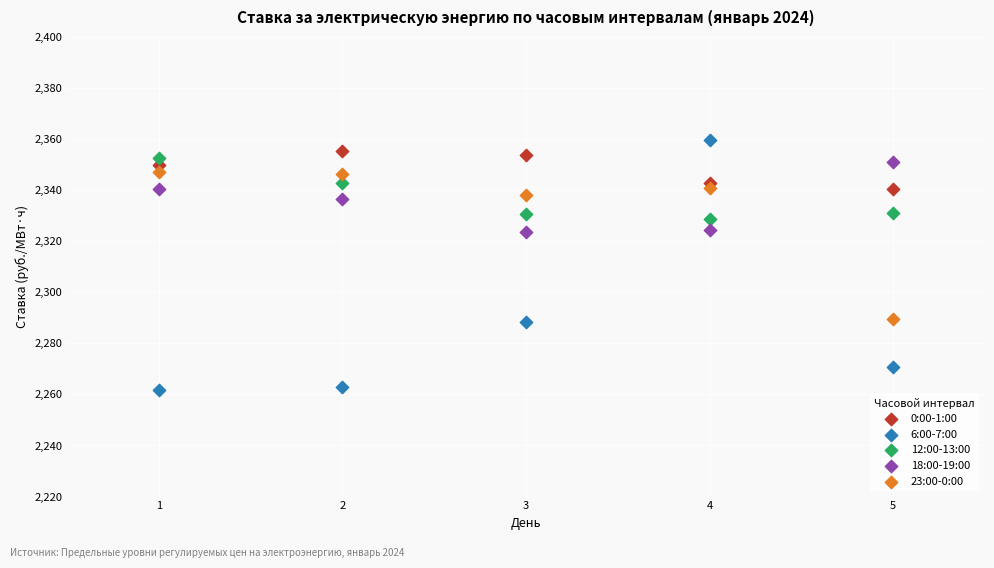

What is the X range (max minus min) for the scatter plot?

4.0